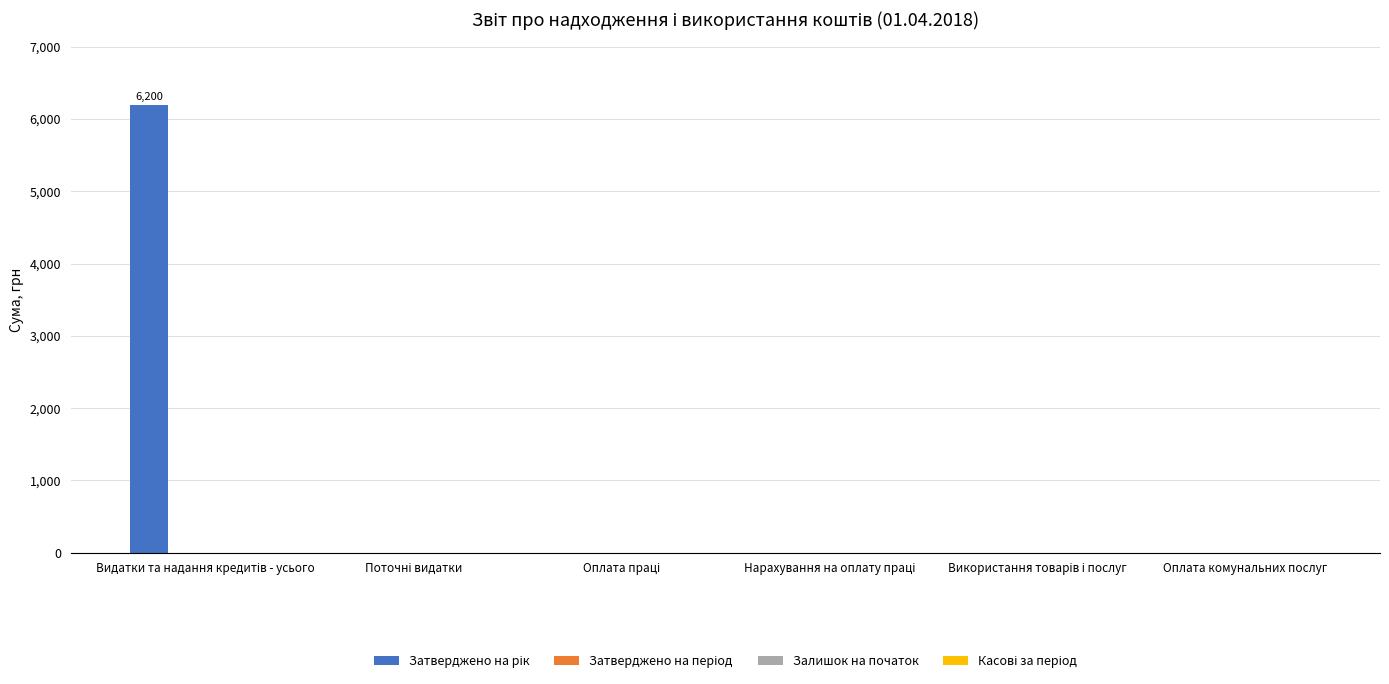

What is the greatest value displayed?

6200